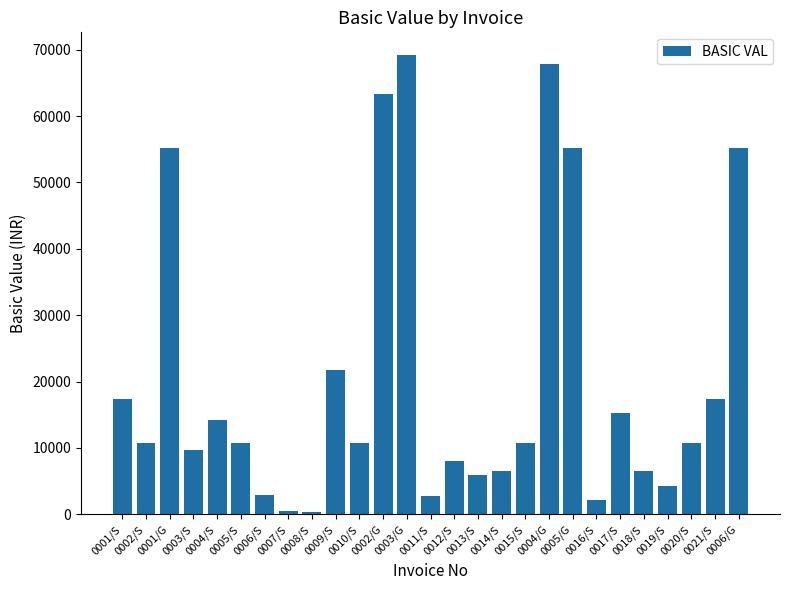

Between 0013/S and 0019/S, which is larger?

0013/S